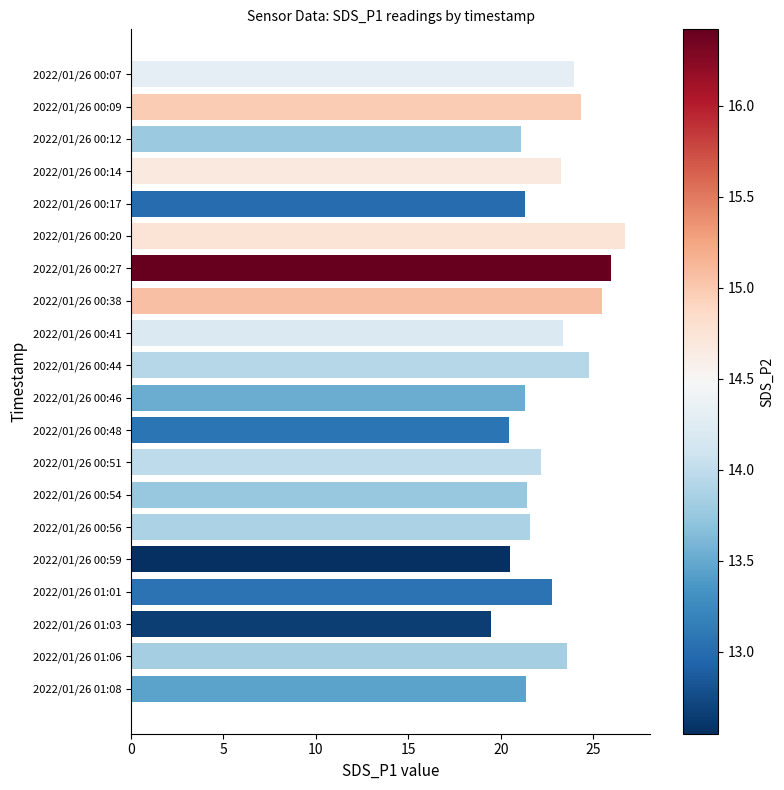

The chart shows a value of 24.8 at 2022/01/26 00:44. True or false?

True